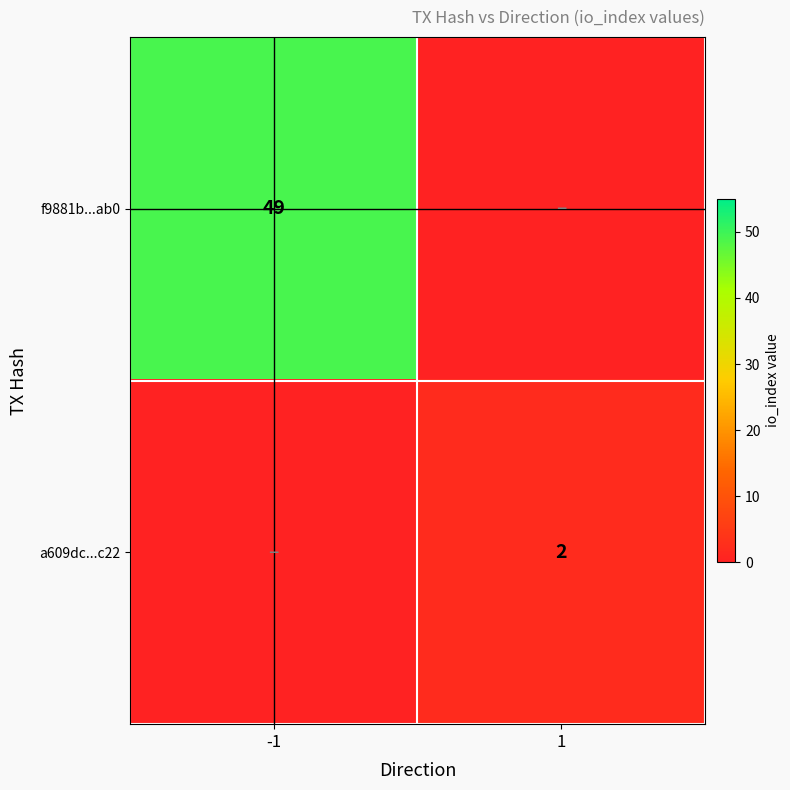

Is it true that a609dc...c22 equals 2 at 1?

True